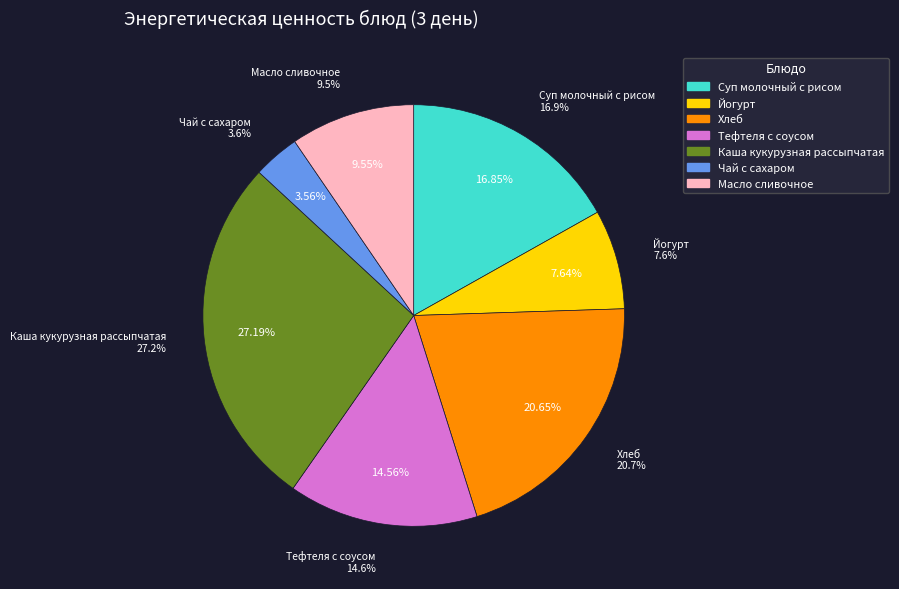

Between Суп молочный с рисом and Каша кукурузная рассыпчатая, which is larger?

Каша кукурузная рассыпчатая